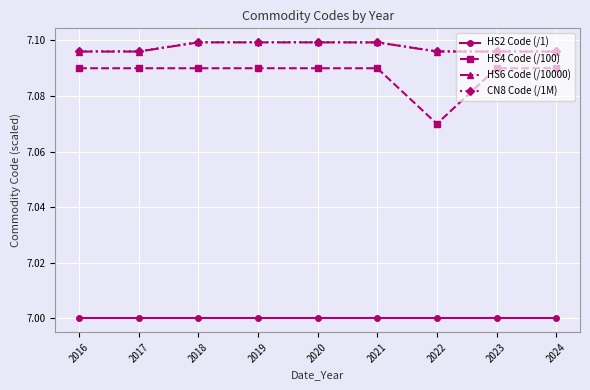

At which label does HS4 Code (/100) reach its minimum?

2022